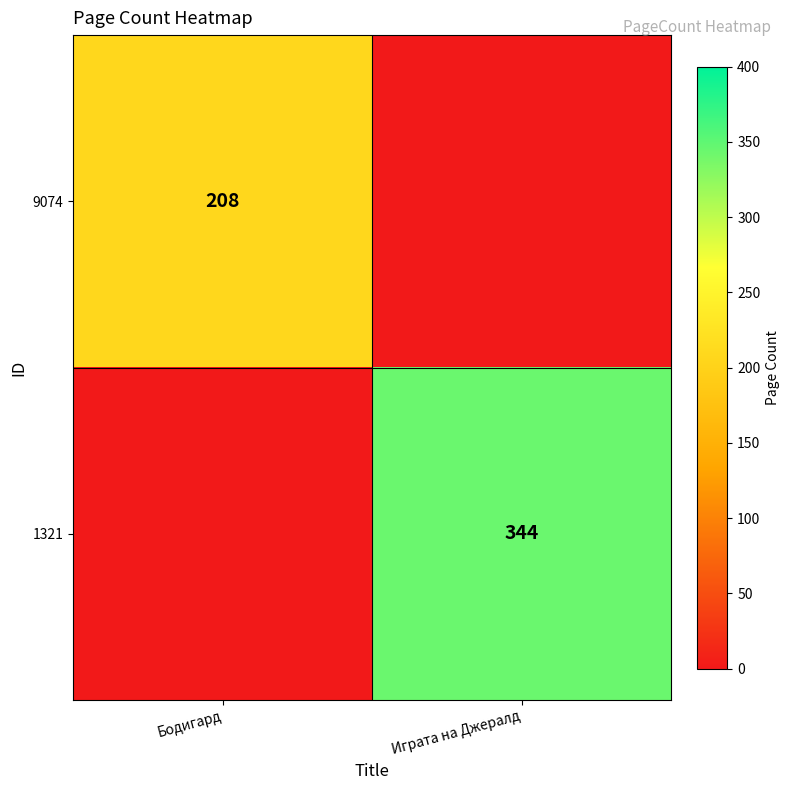

The 1321 series shows 344 at Играта на Джералд. True or false?

True